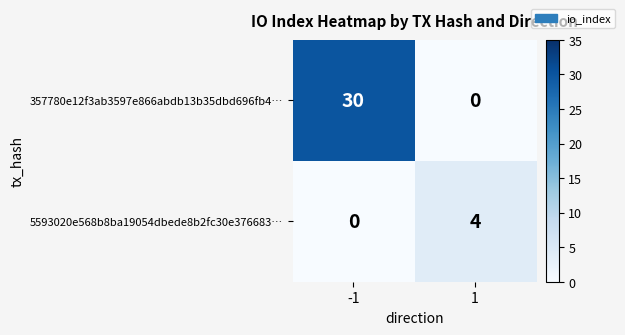

The value of 357780e12f3ab3597e866abdb13b35dbd696fb4… at -1 is 30. True or false?

True